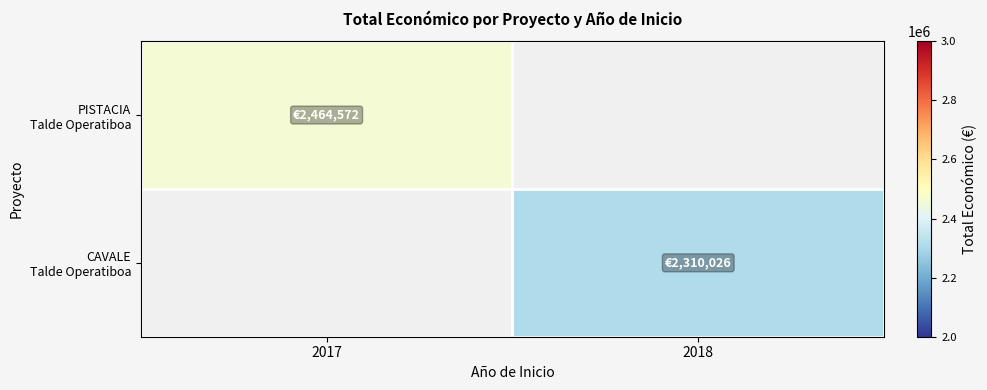

How many series are shown in this chart?

2